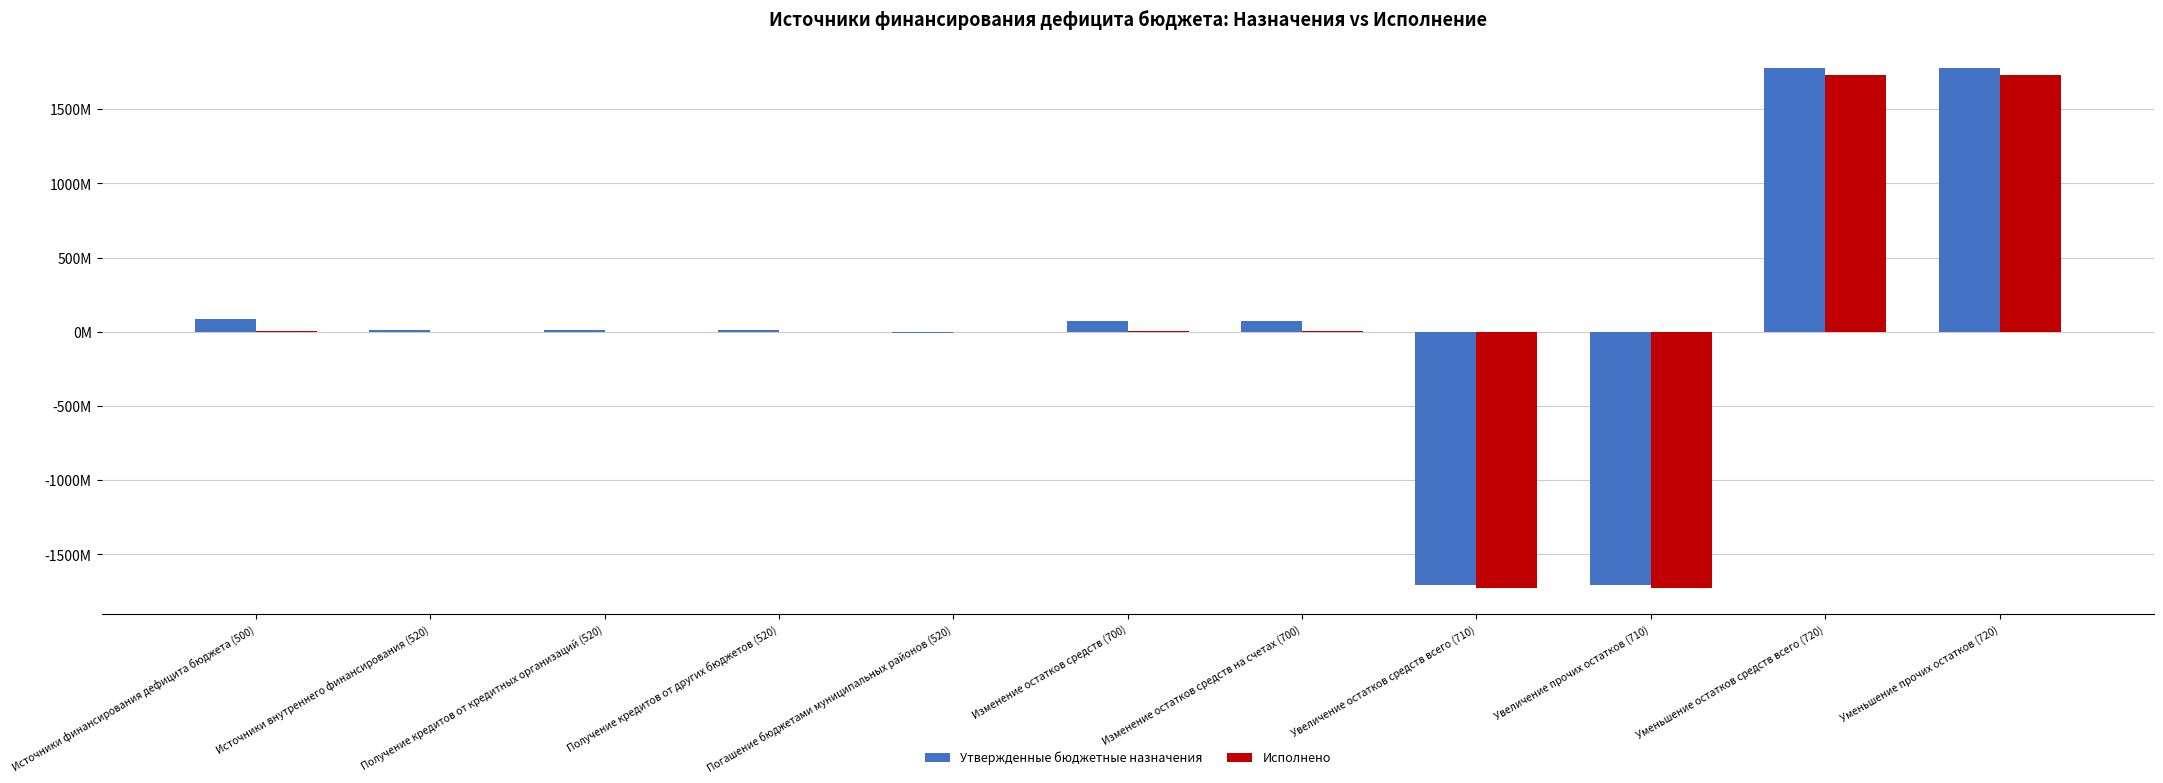

The Исполнено series shows 6058700.9 at Изменение остатков средств на счетах (700). True or false?

False